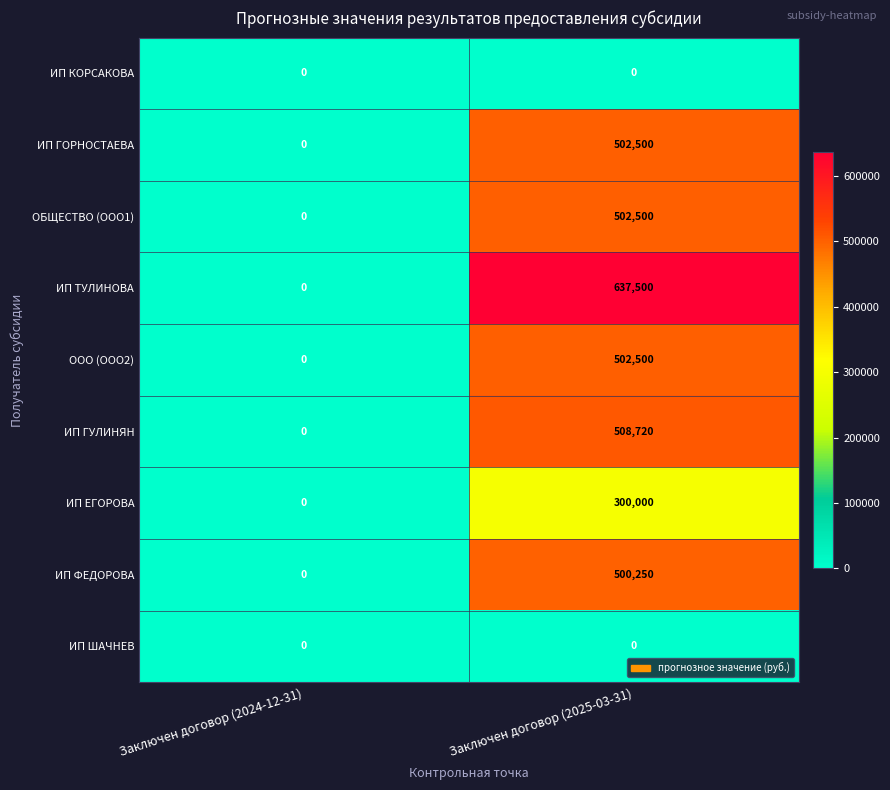

What is the maximum value for ИП ГОРНОСТАЕВА?

502500